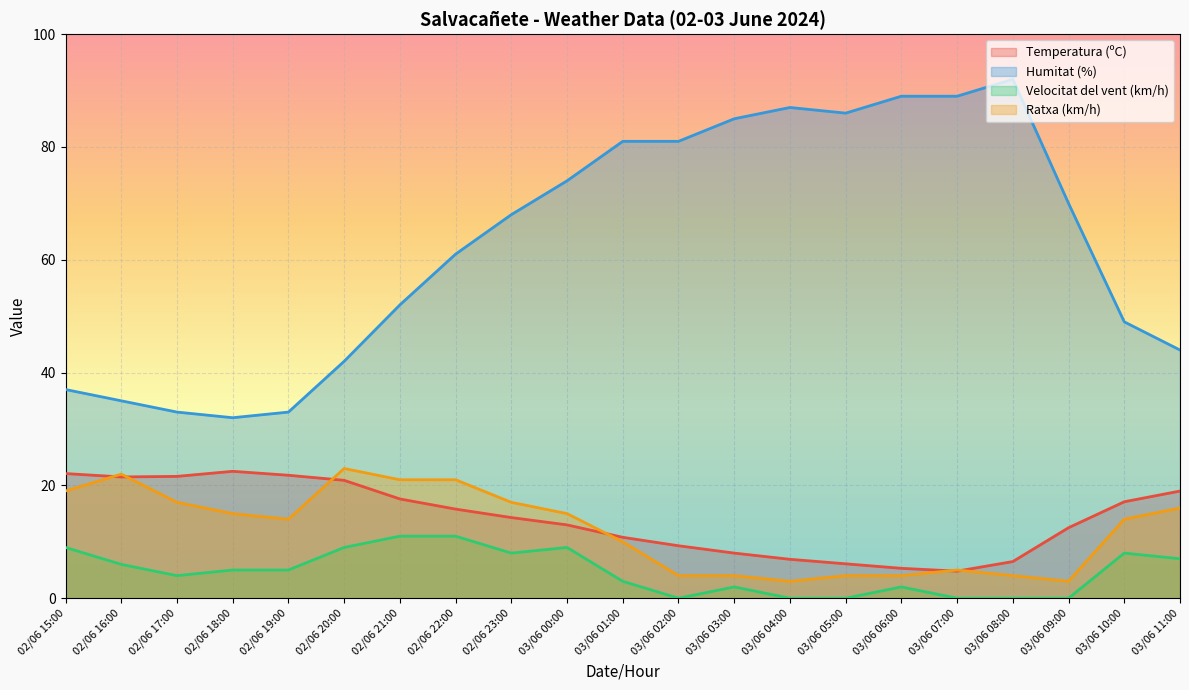

At 02/06 23:00, list the series in order from largest to smallest.

Humitat (%), Ratxa (km/h), Temperatura (ºC), Velocitat del vent (km/h)